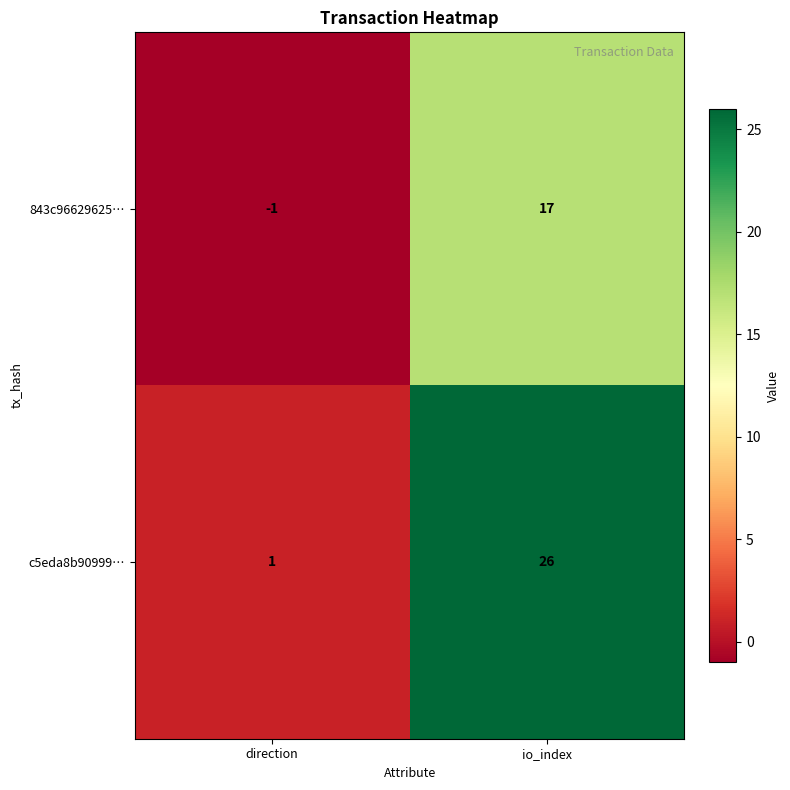

Which series has the largest total across all categories?

c5eda8b90999…